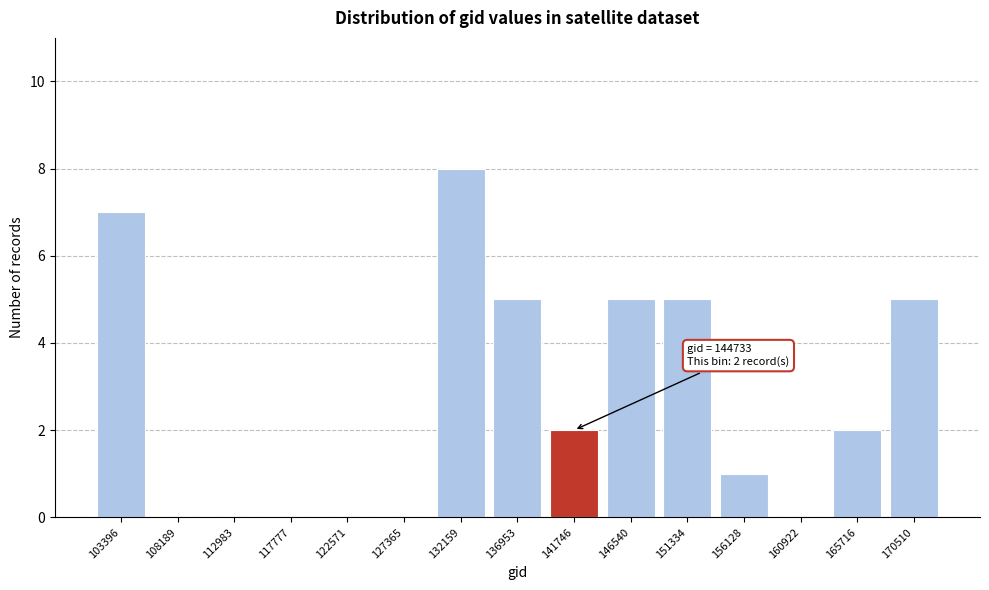

Reading left to right, what are all the values shown in this chart?

103396=7	108189=0	112983=0	117777=0	122571=0	127365=0	132159=8	136953=5	141746=2	146540=5	151334=5	156128=1	160922=0	165716=2	170510=5